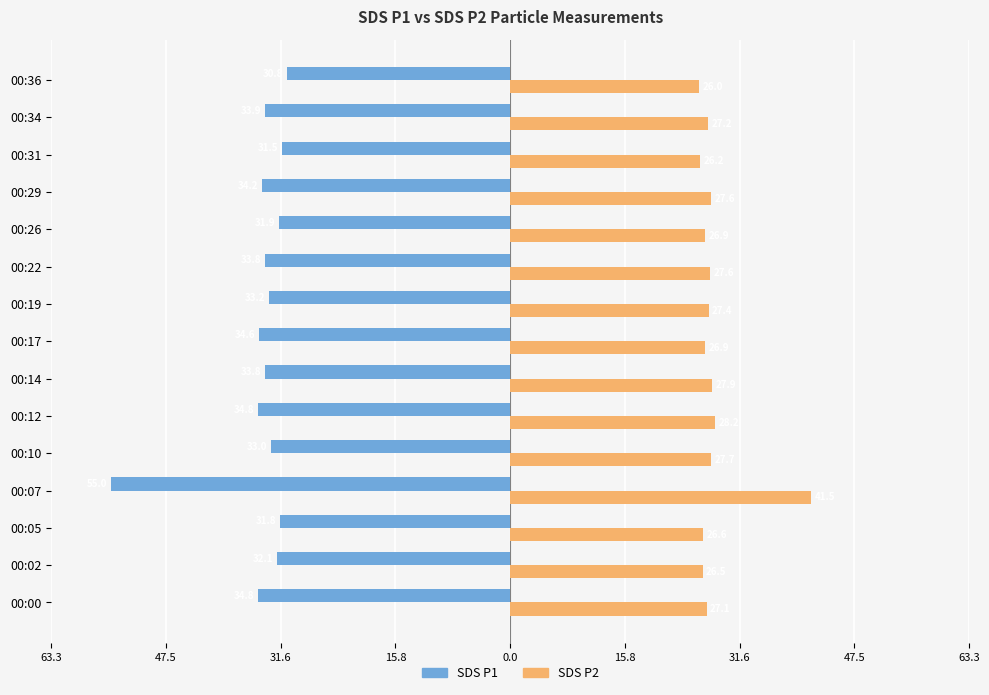

What is the lowest value of the SDS P2 series?

26.0